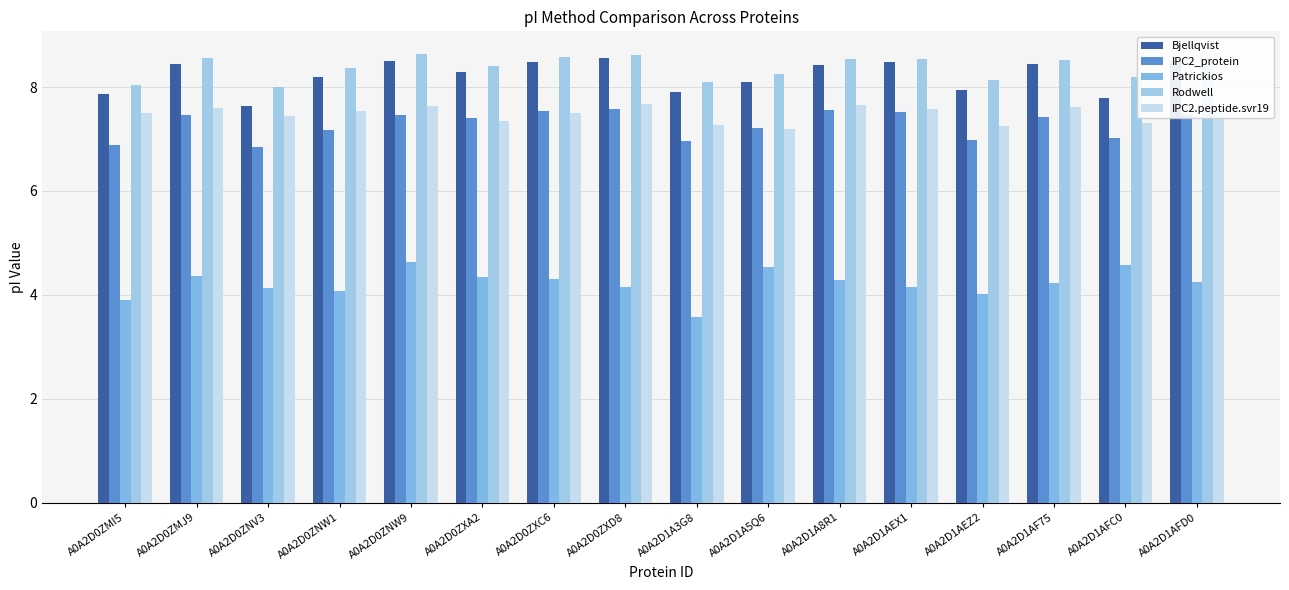

How many groups of bars are there?

16